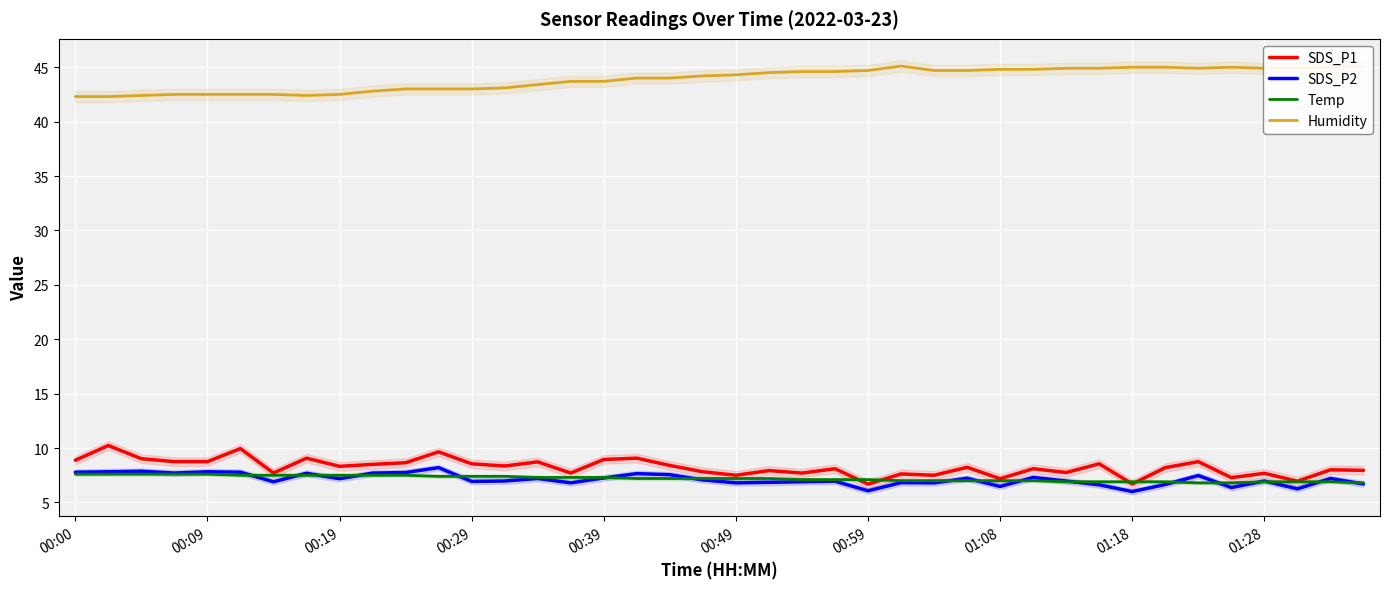

What is the minimum value for Temp?

6.8